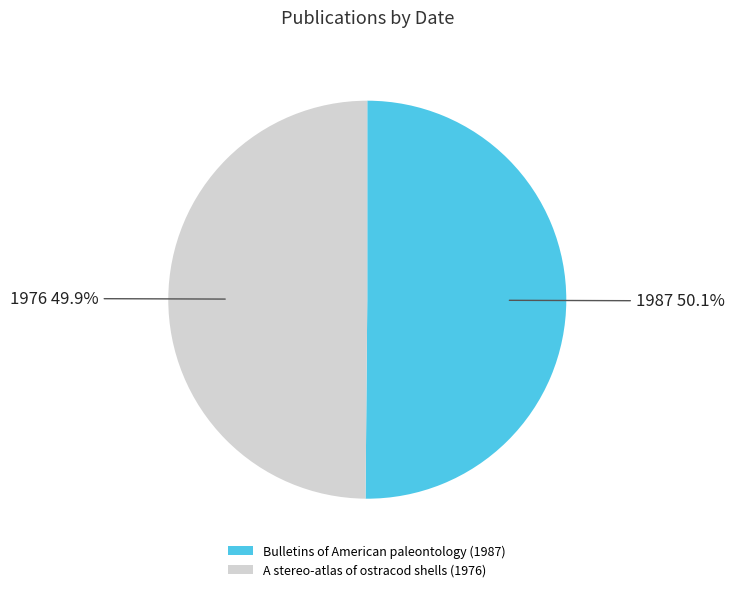

What is the ratio of the value at A stereo-atlas of ostracod shells (1976) to the value at Bulletins of American paleontology (1987)?

1.0